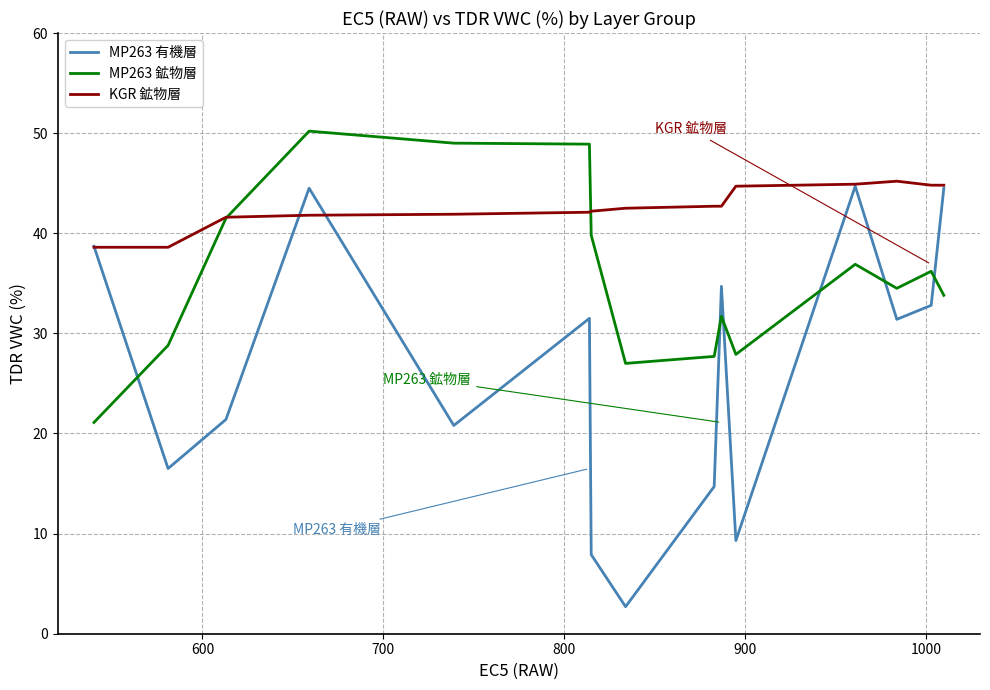

After their last crossing, which series has the higher values: MP263 鉱物層 or KGR 鉱物層?

KGR 鉱物層